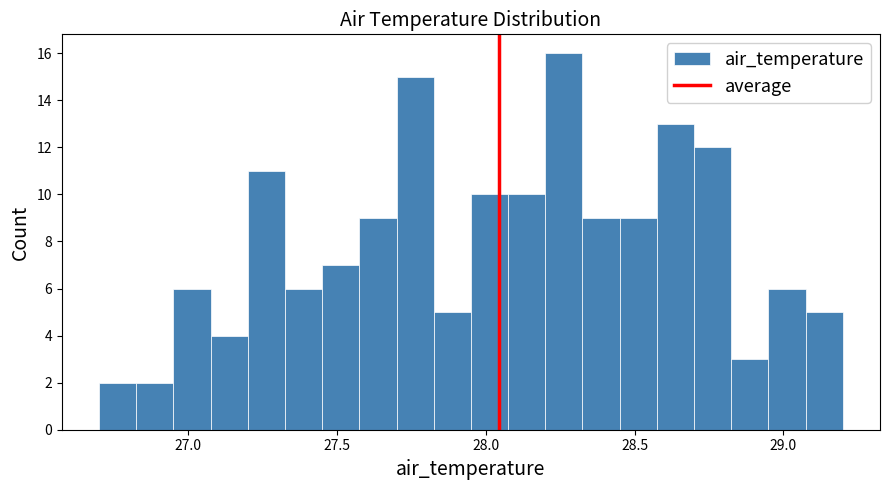

Around what value on the x-axis is the tallest bar? Give the approximate position of its centre, as read against the axis.

28.25